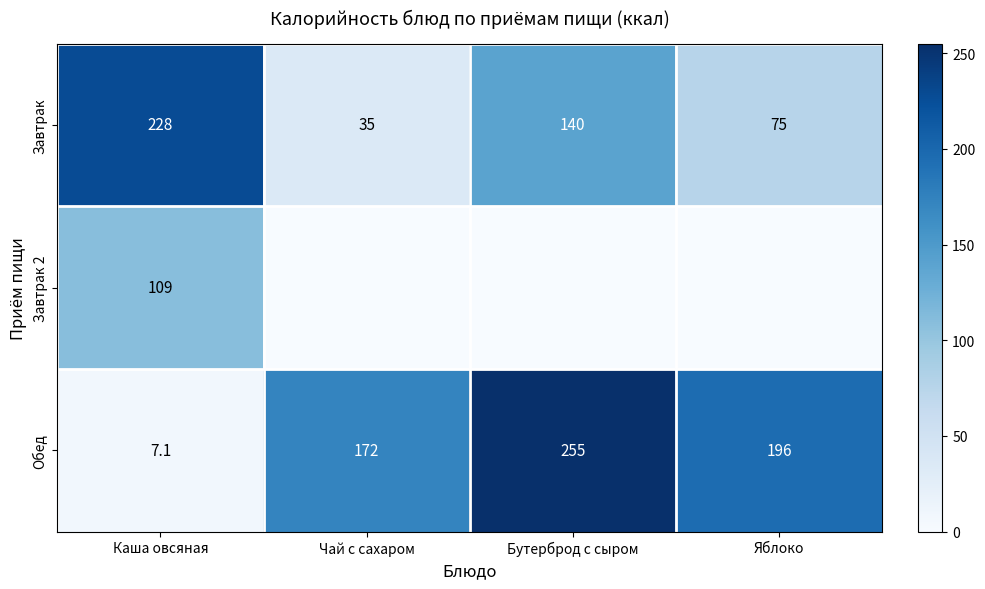

Which category has the lowest value in the Завтрак series?

Чай с сахаром